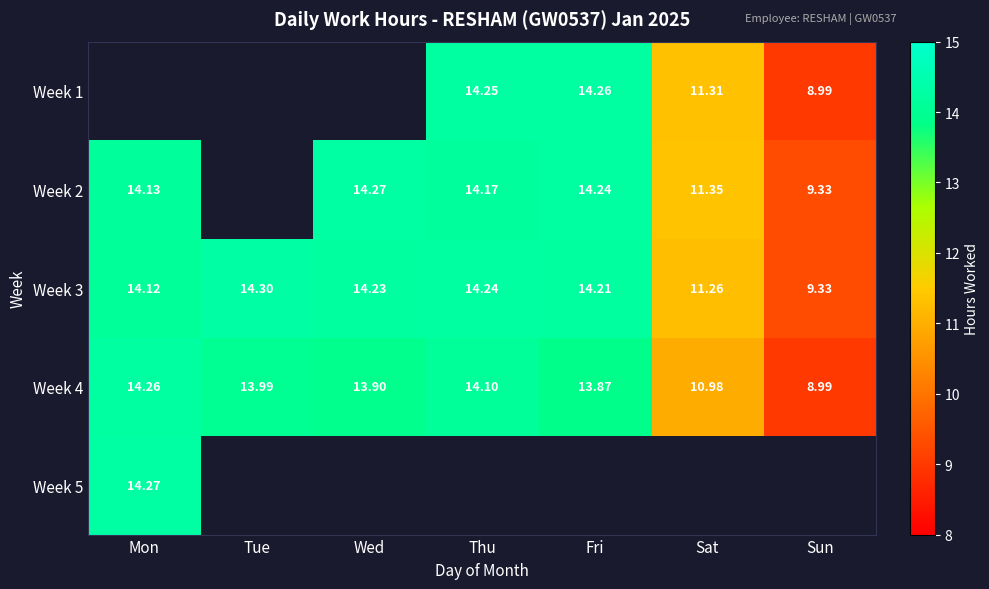

Is the value of Week 3 at Sun greater than the value of Week 4 at Thu?

No